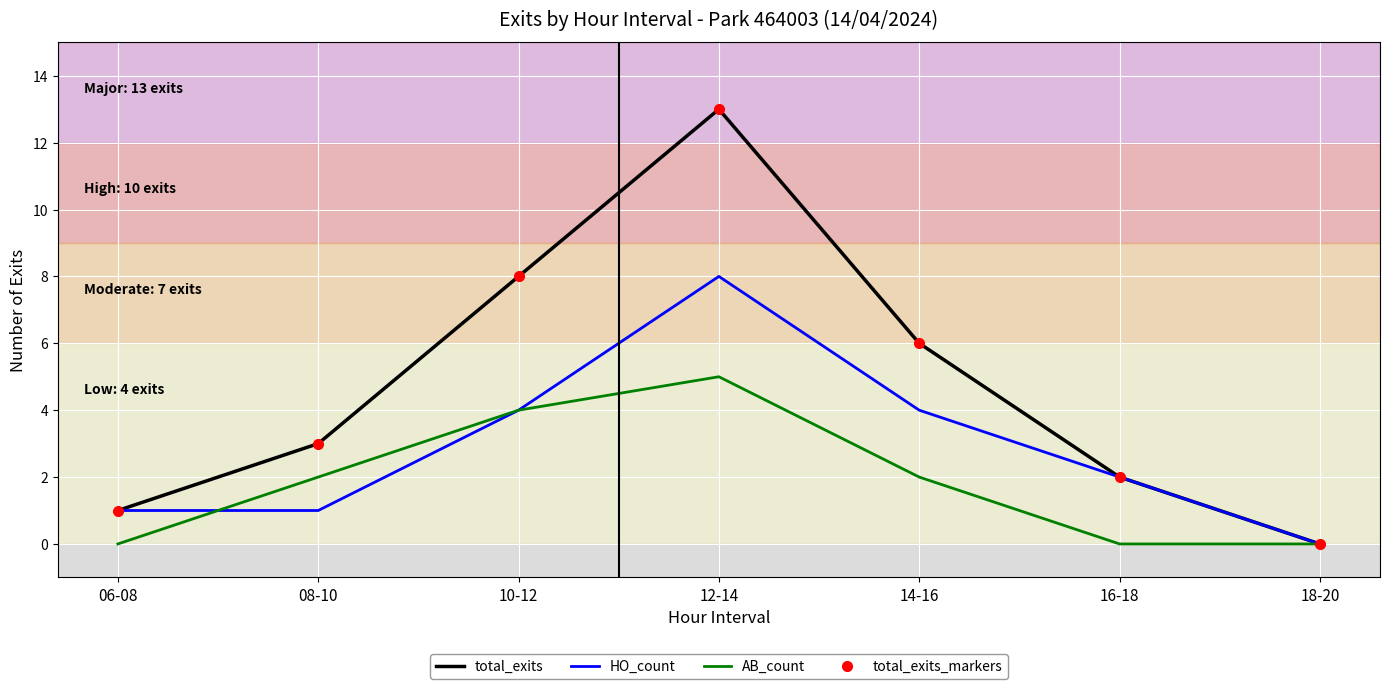

What is the difference between the second highest and second lowest values in the HO_count series?

3